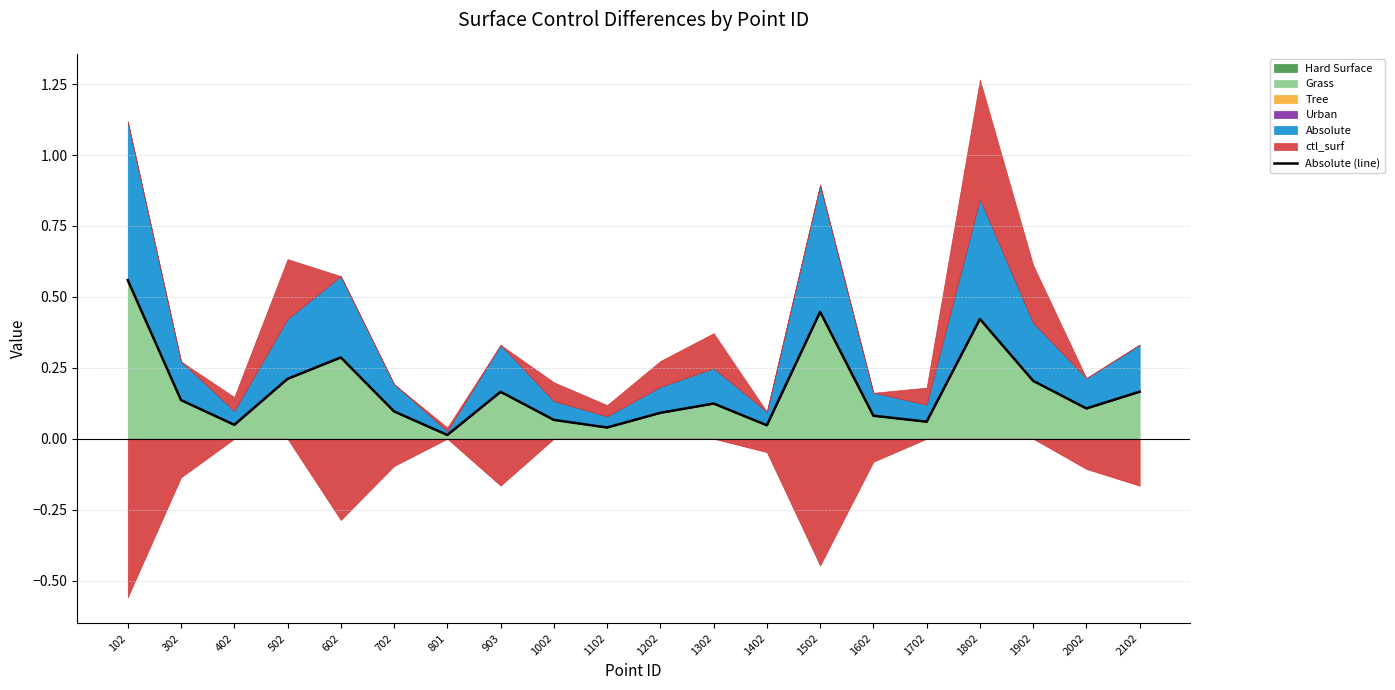

Is it true that the value at 602 is 0.3?

True